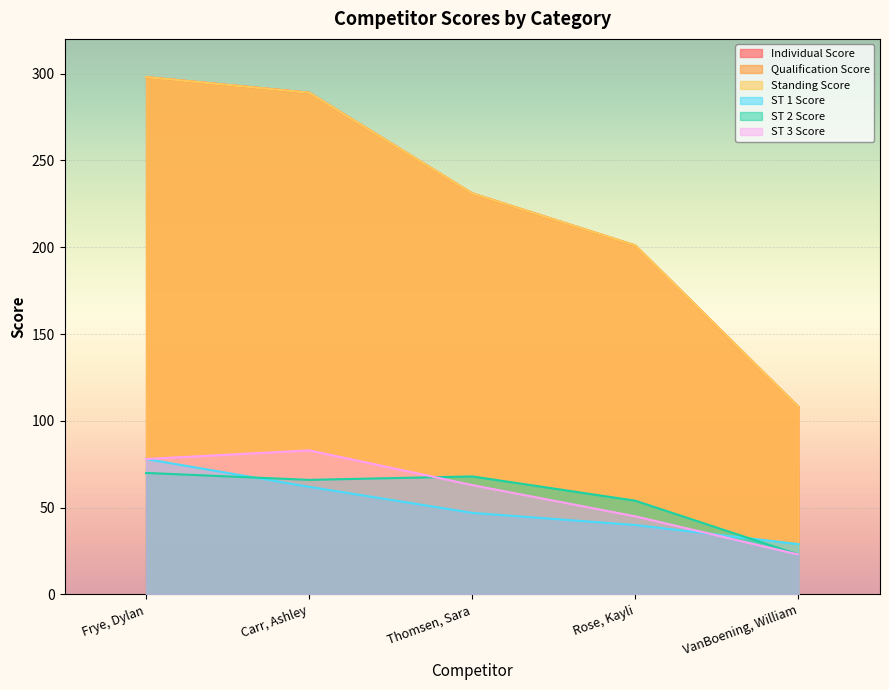

At which label is ST 3 Score closest to 53?

Rose, Kayli